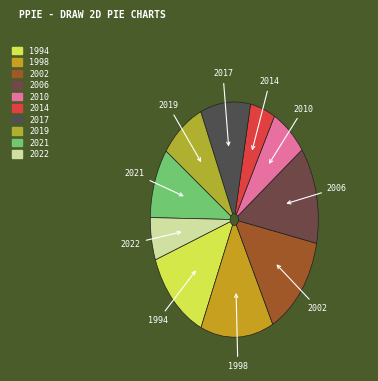

Is the sum of 1998 and 2021 greater than half?

No